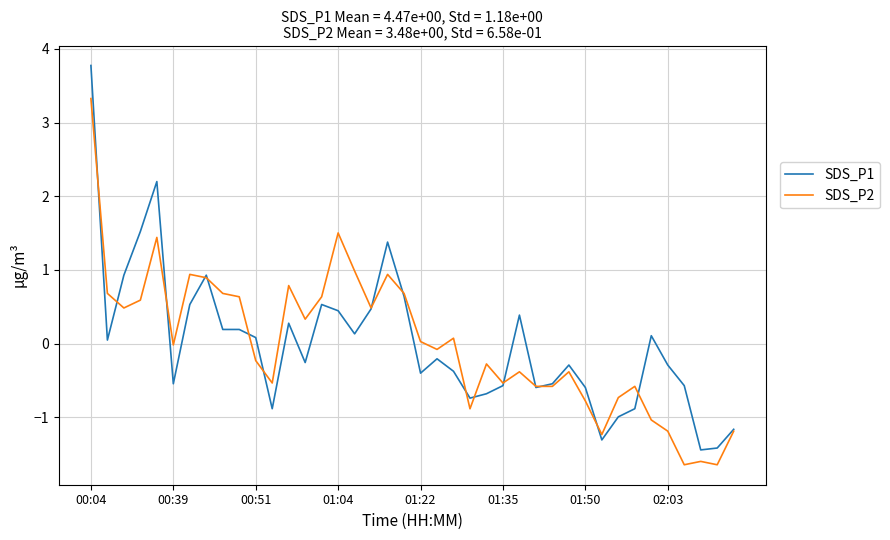

Rank the series by their maximum value, from lowest to highest.

SDS_P2, SDS_P1